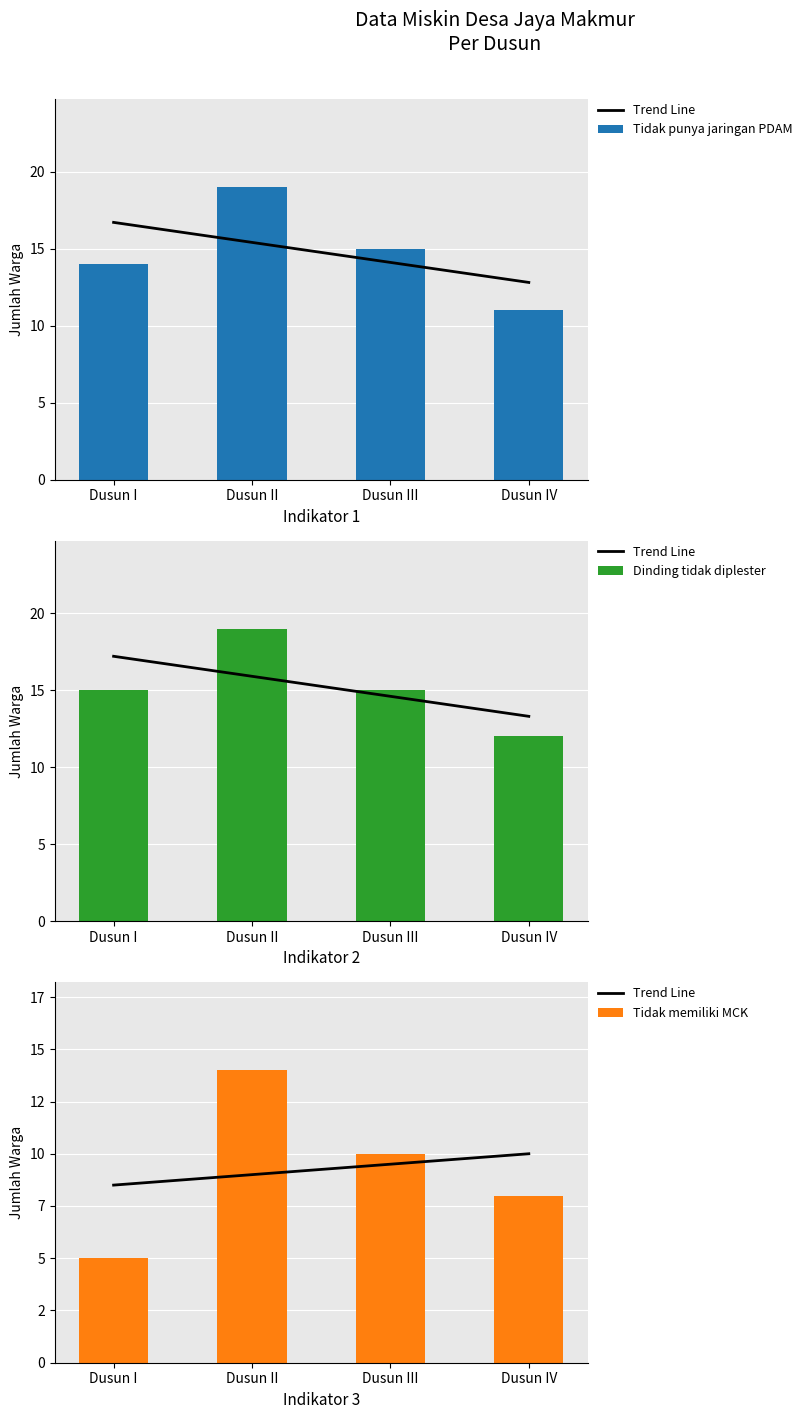

True or false: Dinding tidak diplester has a value of 15.0 at Dusun I.

True